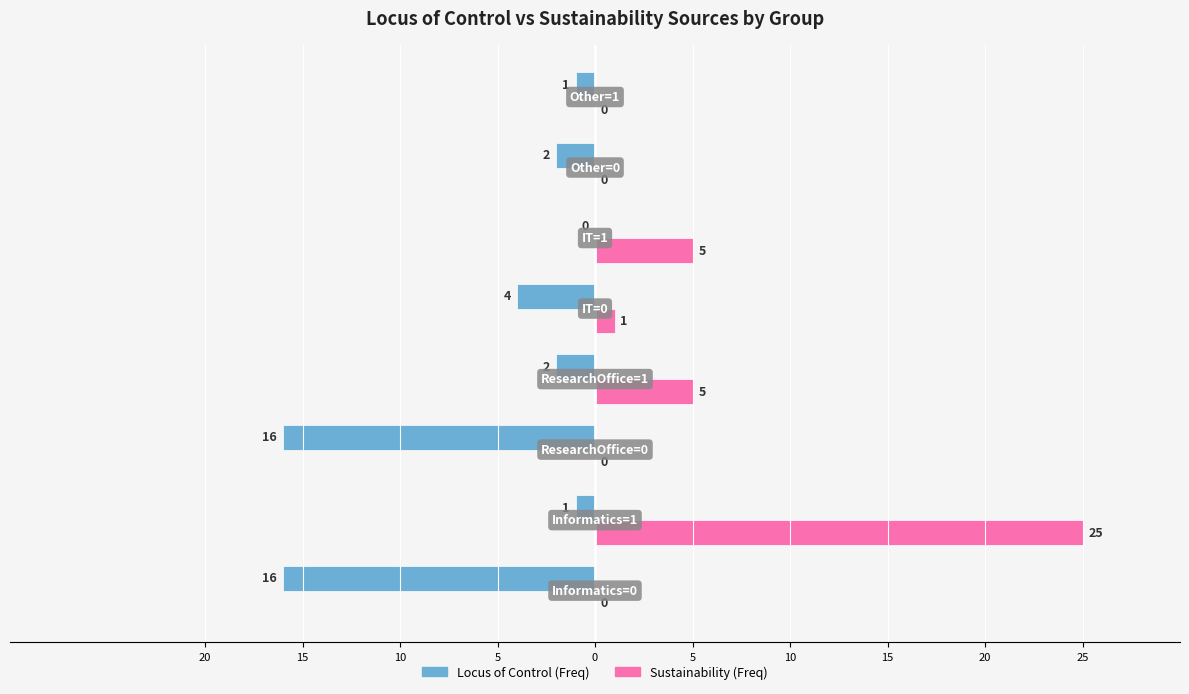

What are all the series names shown in the legend?

Locus of Control (Freq), Sustainability (Freq)